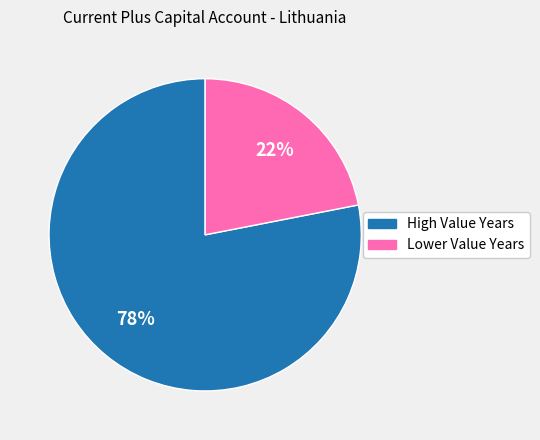

To the nearest percent, what is the difference between the largest and smallest slice percentages?

56%